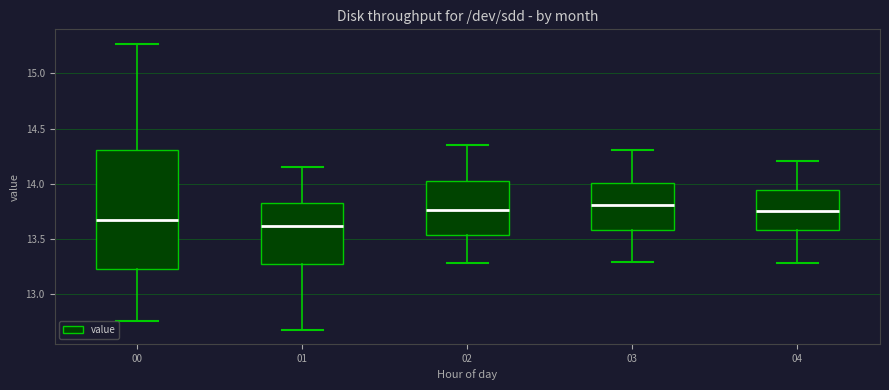

Where is the lower edge of the box at x = 01 on the y-axis? The values are not printed on the chart, so give them approximately, as read against the axis.

13.25